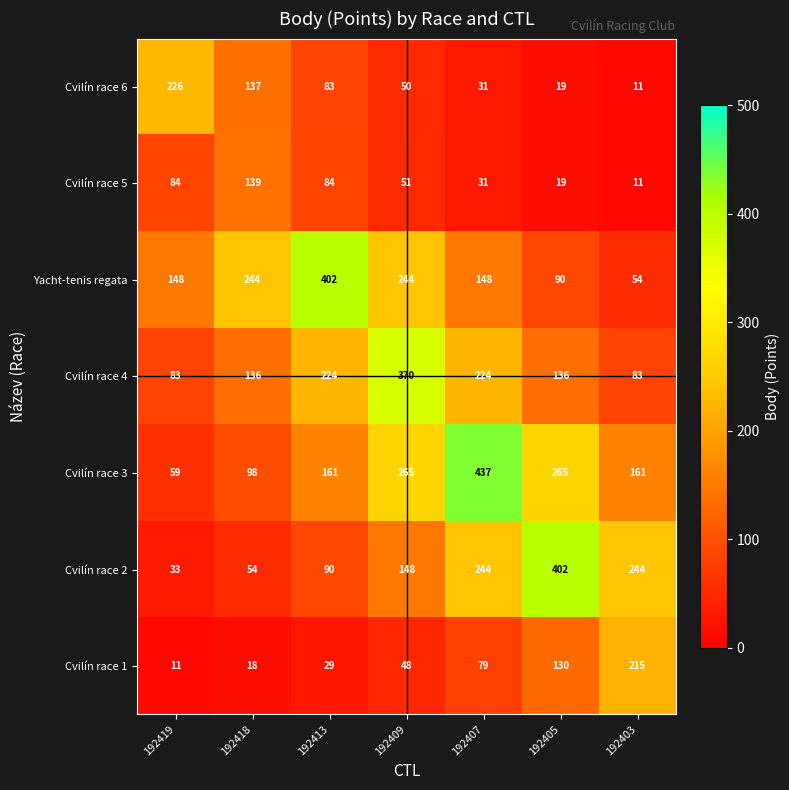

Which series has the largest range (max minus min)?

Cvilín race 3